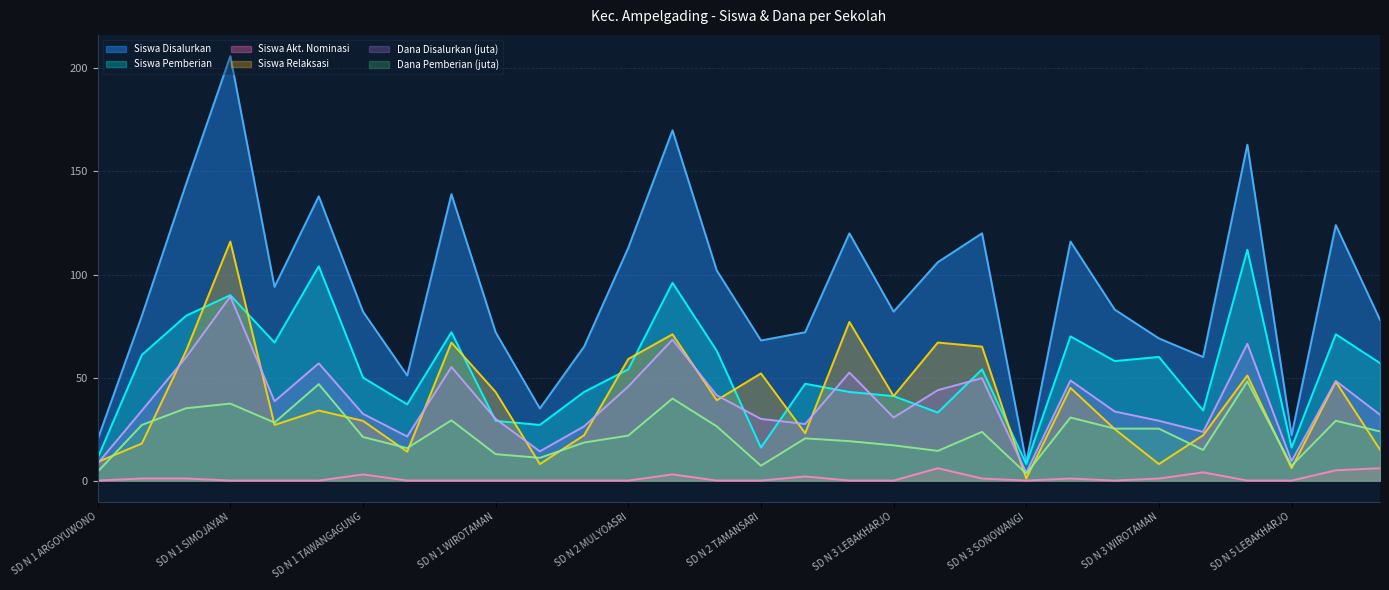

How many times do Siswa Pemberian and Dana Disalurkan (juta) cross each other?

8